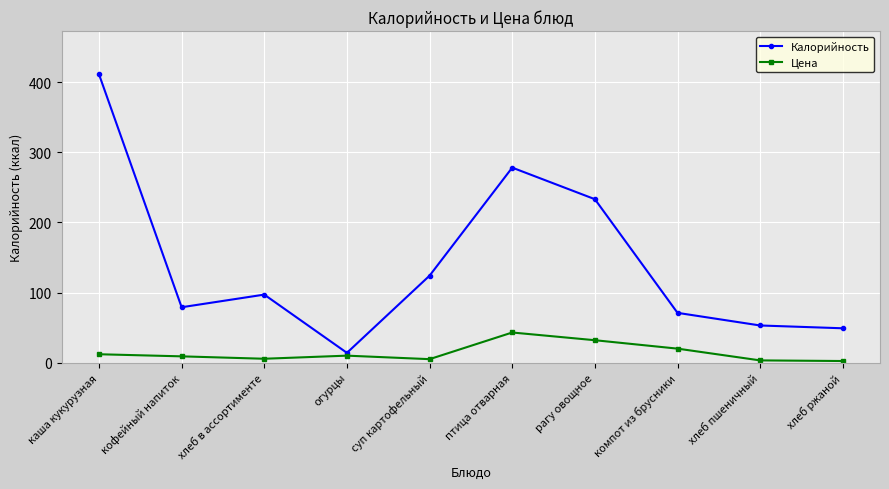

What is the value of the Цена point at the 1st from the left?

12.0